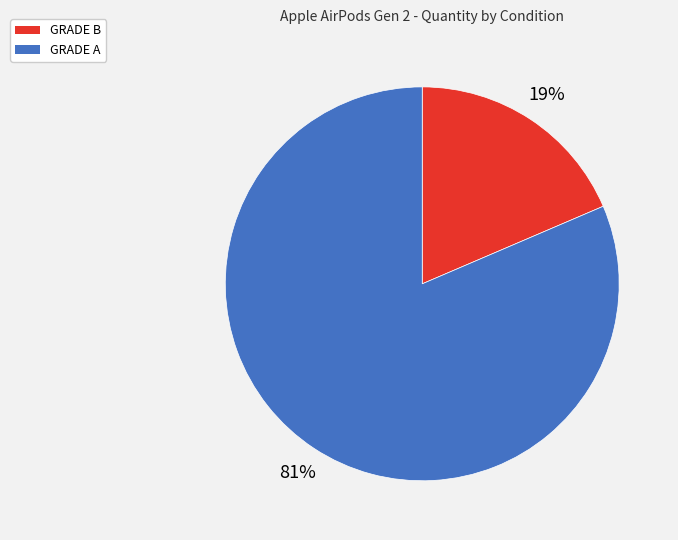

Which category has the smallest portion of the pie?

GRADE B